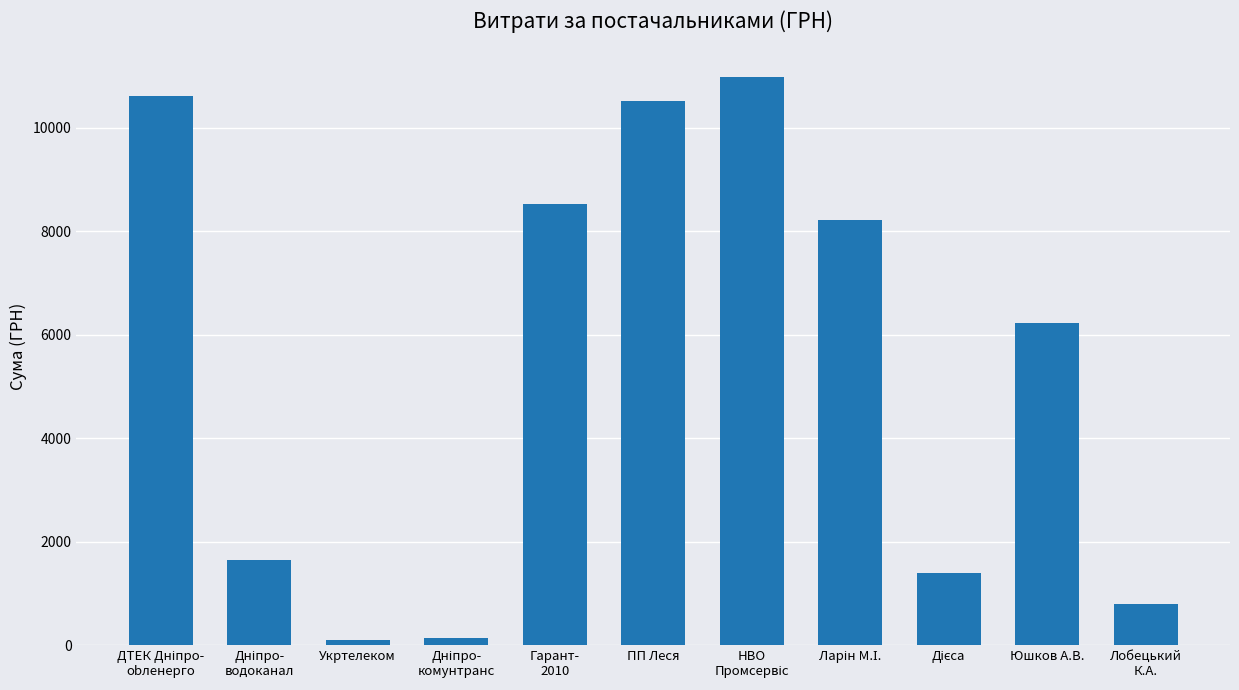

What is the smallest value displayed?

102.0